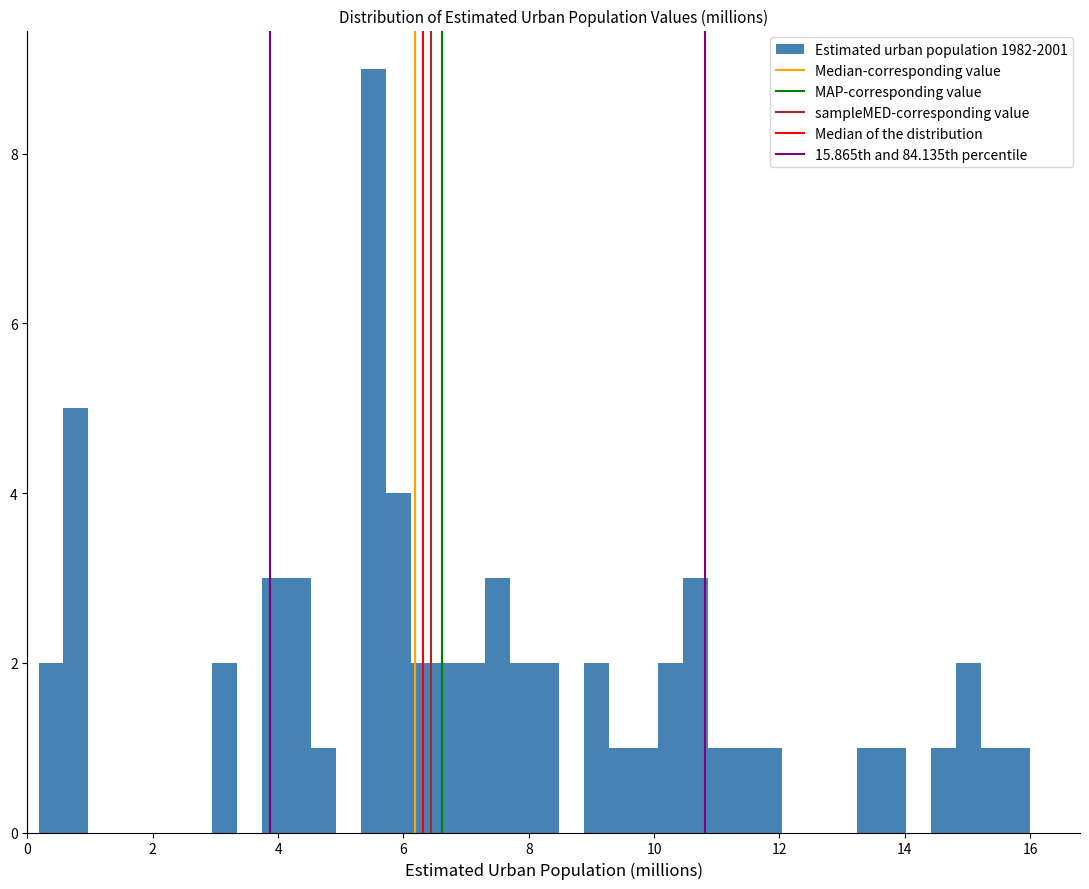

Read against the x-axis, roughly where is the centre of the tallest bar?

5.6